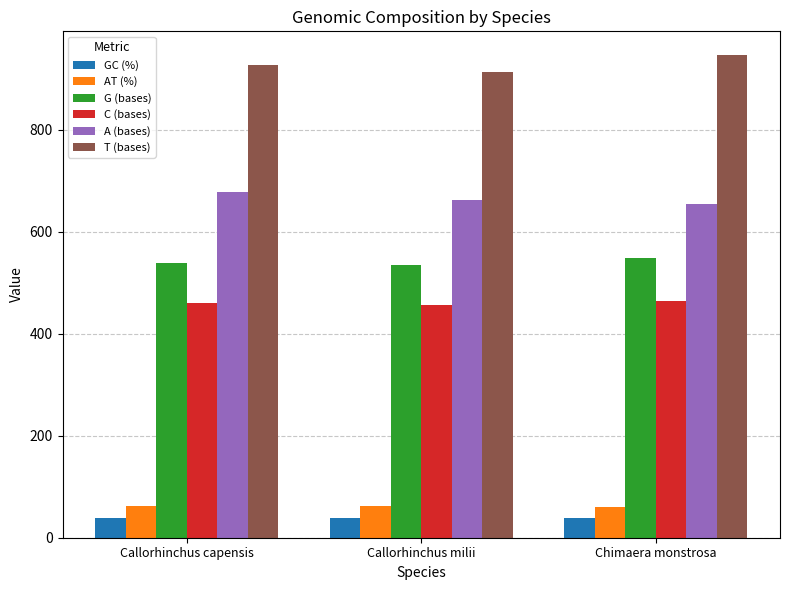

True or false: T (bases) has a value of 346.3 at Callorhinchus milii.

False